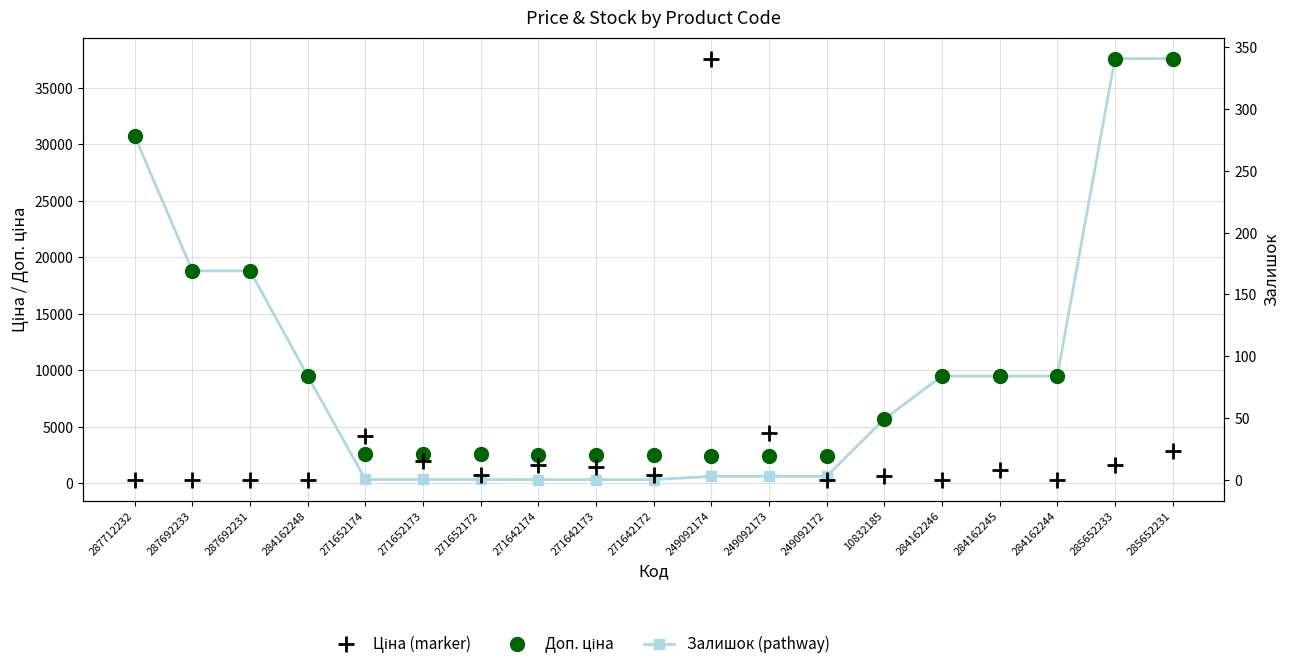

True or false: Залишок has more than 2 points higher than both neighbors.

True